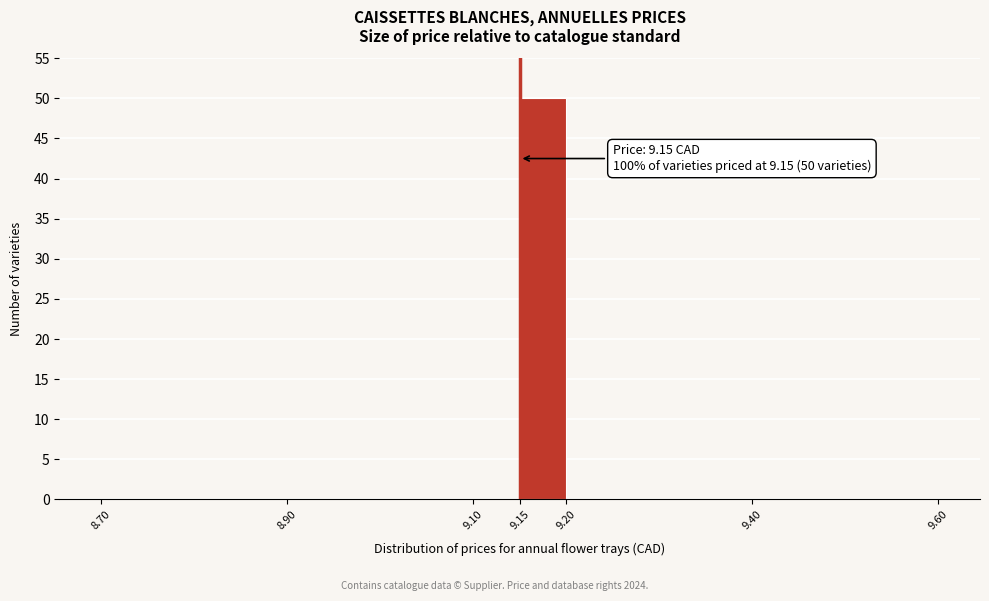

Which range on the x-axis has the tallest bar?

9.15 to 9.20